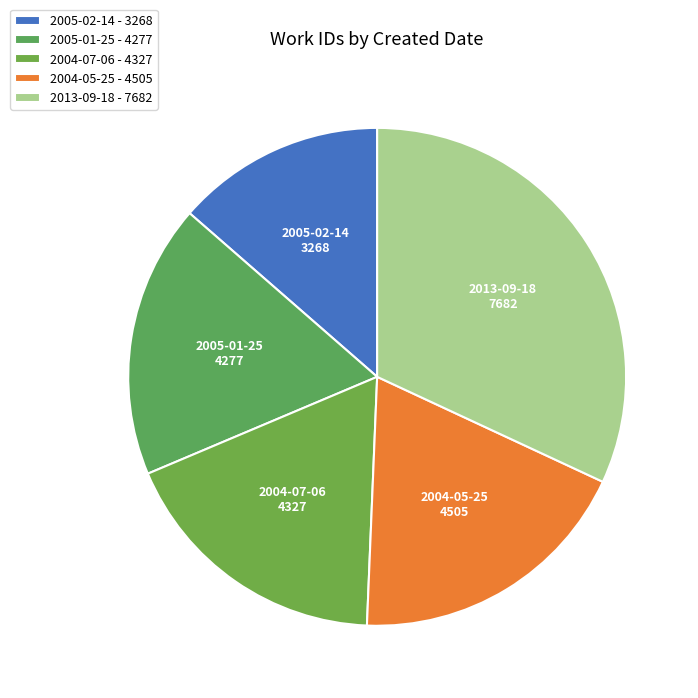

To the nearest percent, what portion does 2005-02-14 represent?

14%